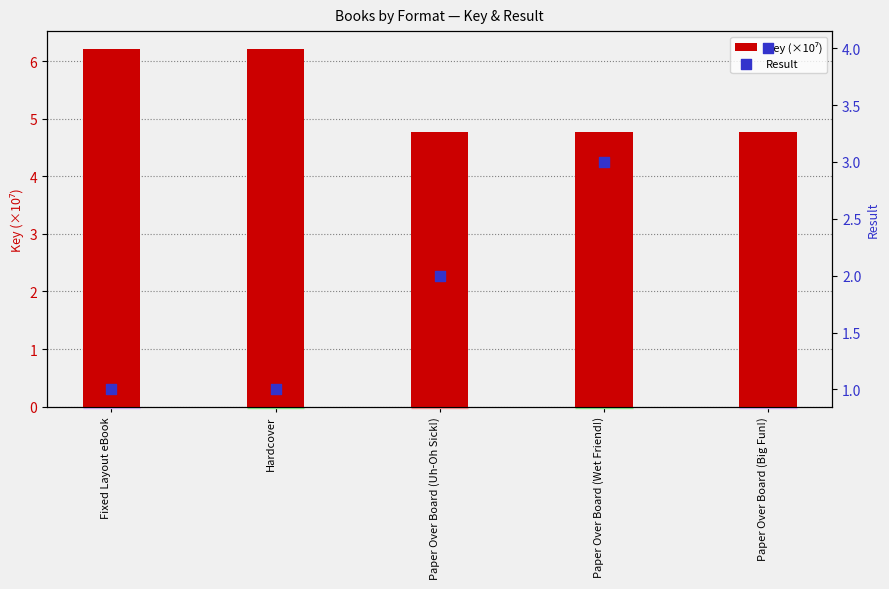

Which series has the widest spread of Y values?

Result